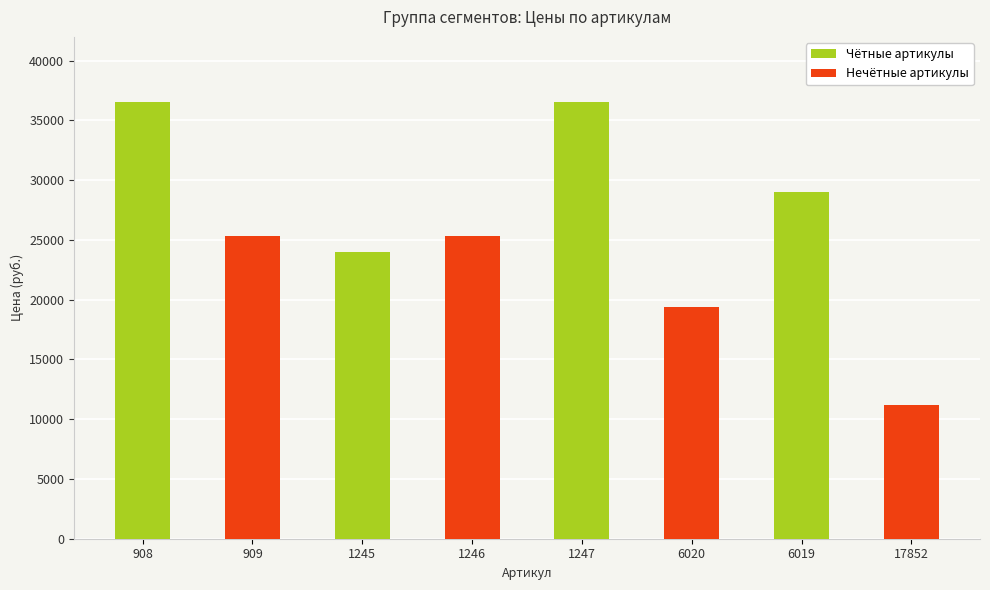

What is the average value of the Нечётные артикулы series?

20330